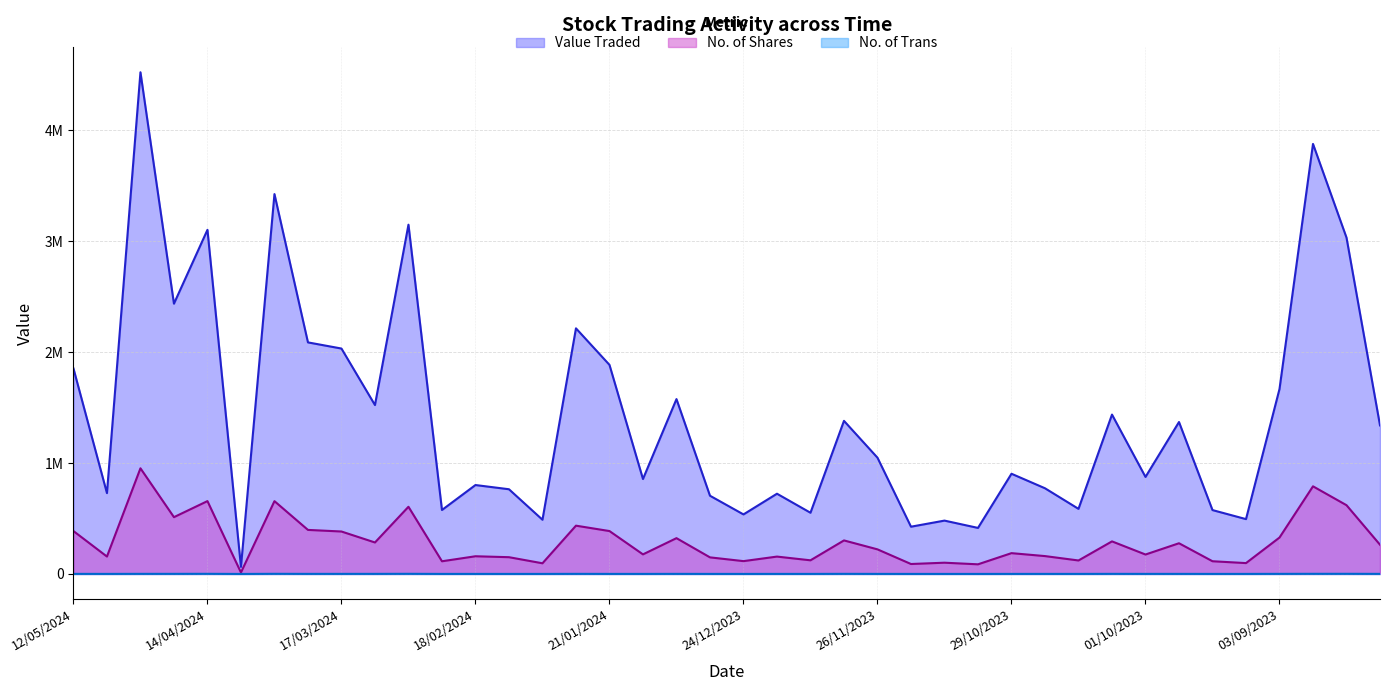

True or false: No. of Shares and Value Traded intersect in this chart.

False